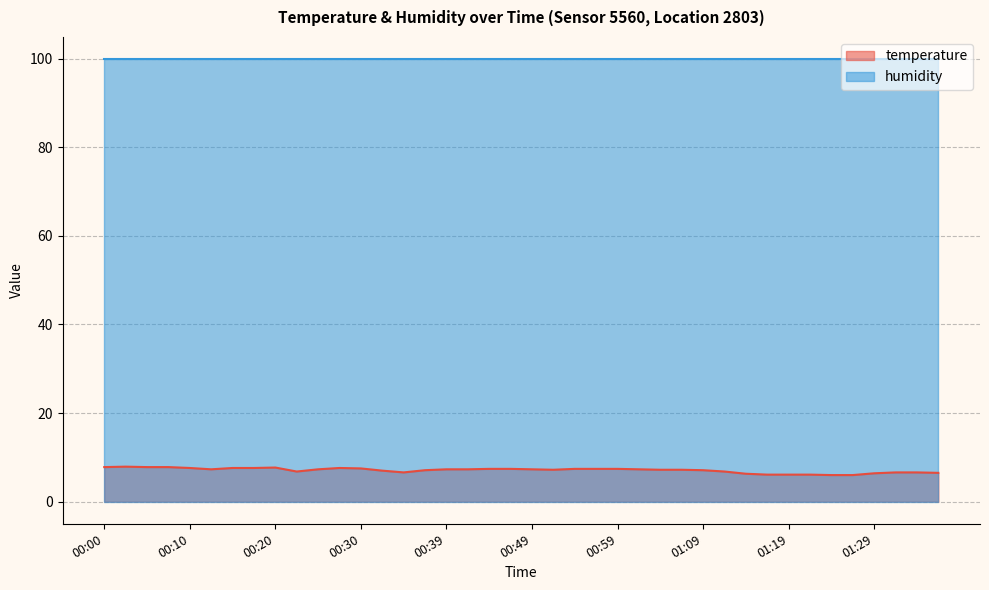

What value does the data have at 00:22?

6.8